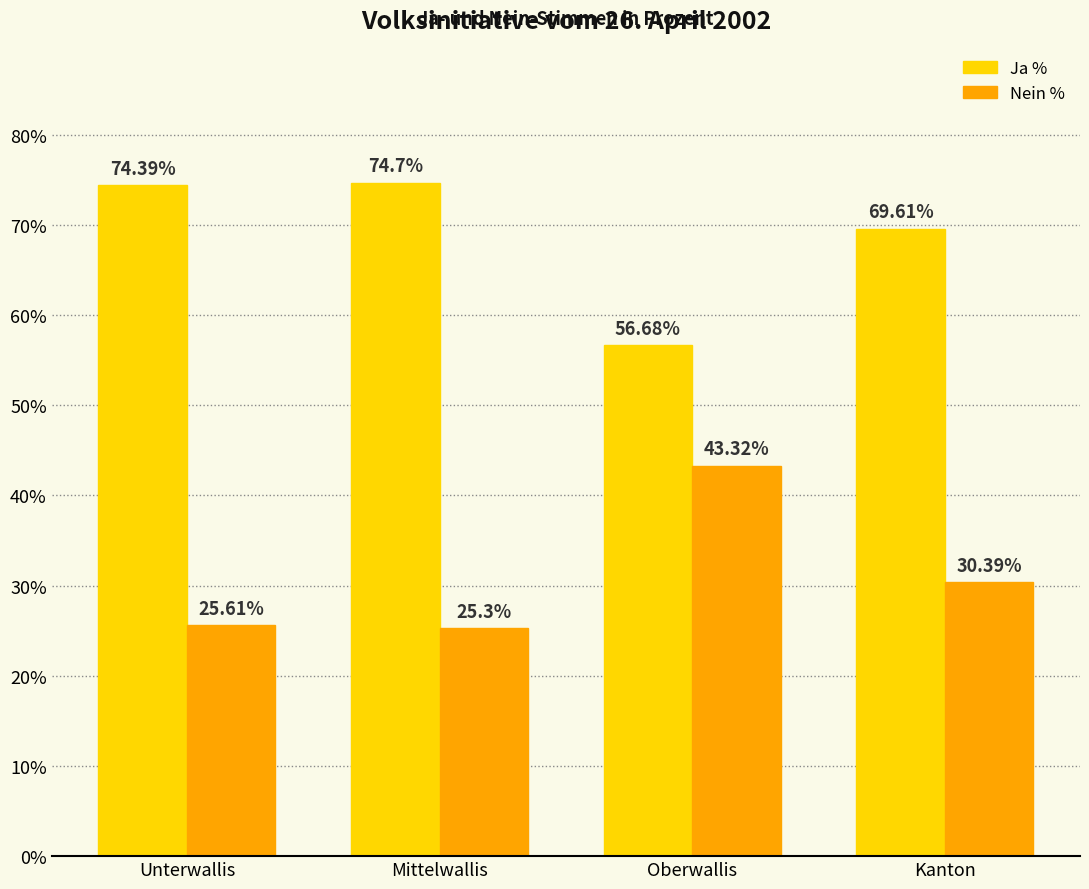

What is the average value of the Nein % series?

31.2